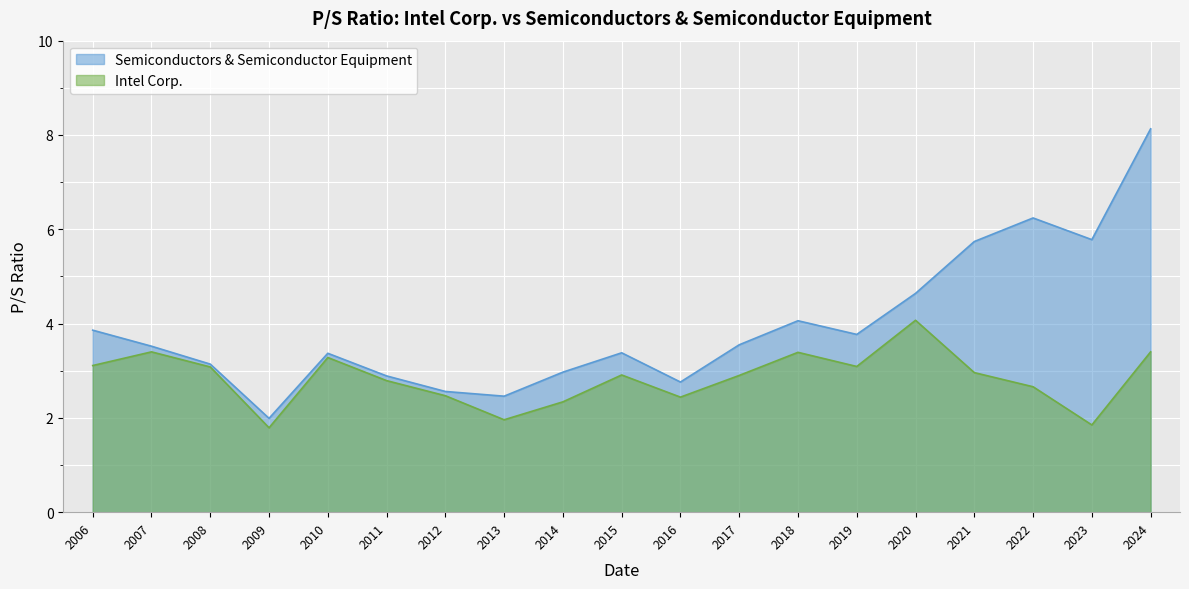

What is the maximum value for Semiconductors & Semiconductor Equipment?

8.1